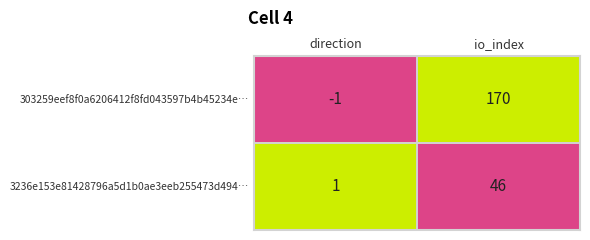

At which category is the sum across all series the highest?

io_index